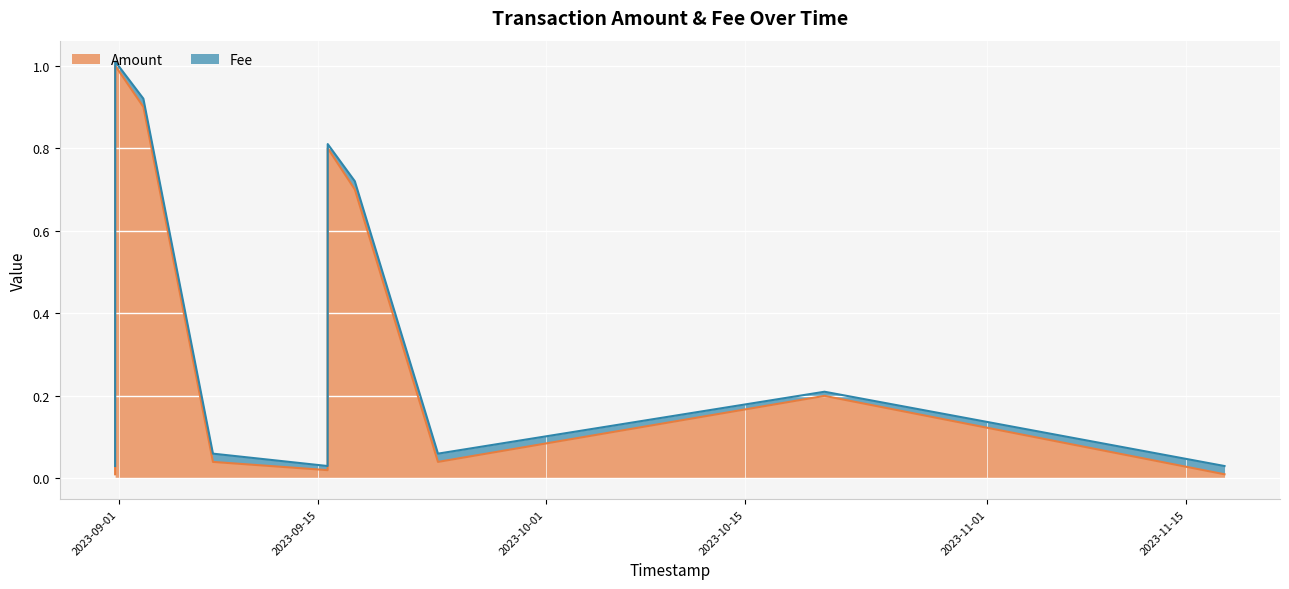

What is the sum of all values?

3.7